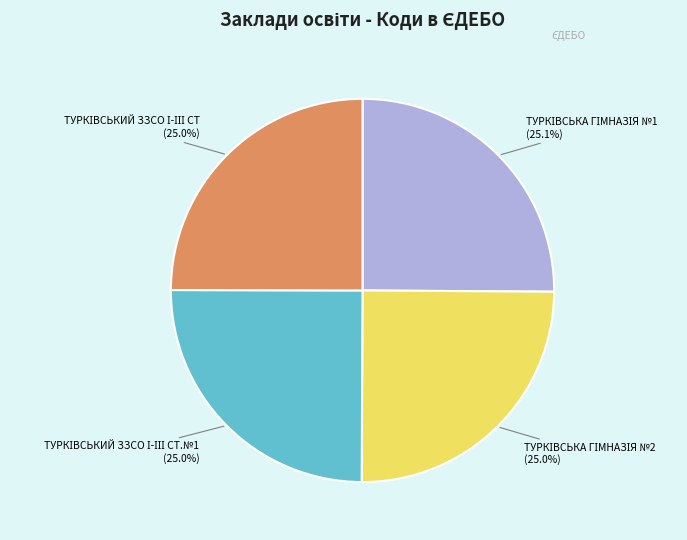

Is there a majority slice in this chart?

No